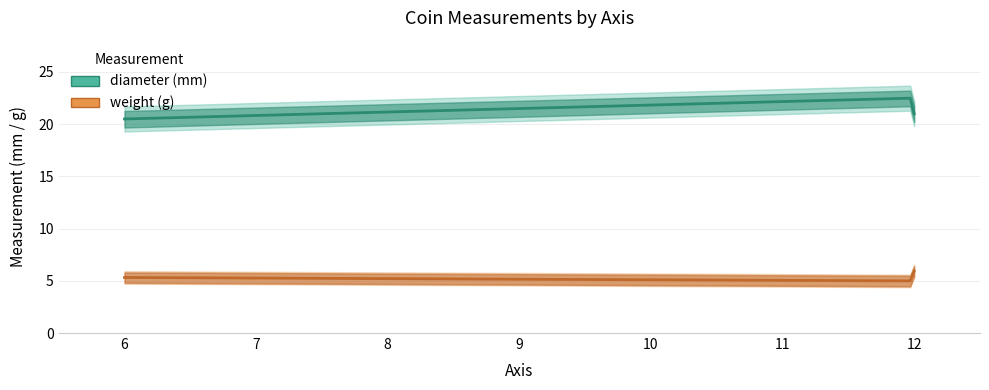

What are all the series names shown in the legend?

weight, diameter